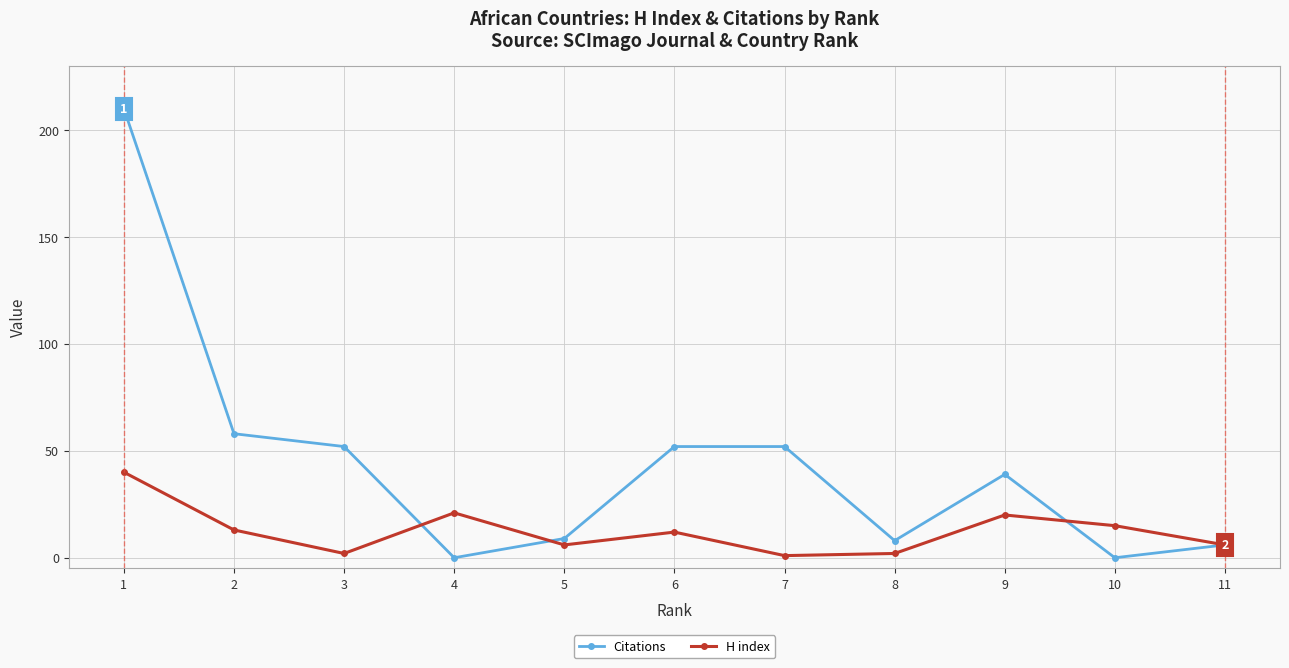

Which series has the widest spread of values?

Citations